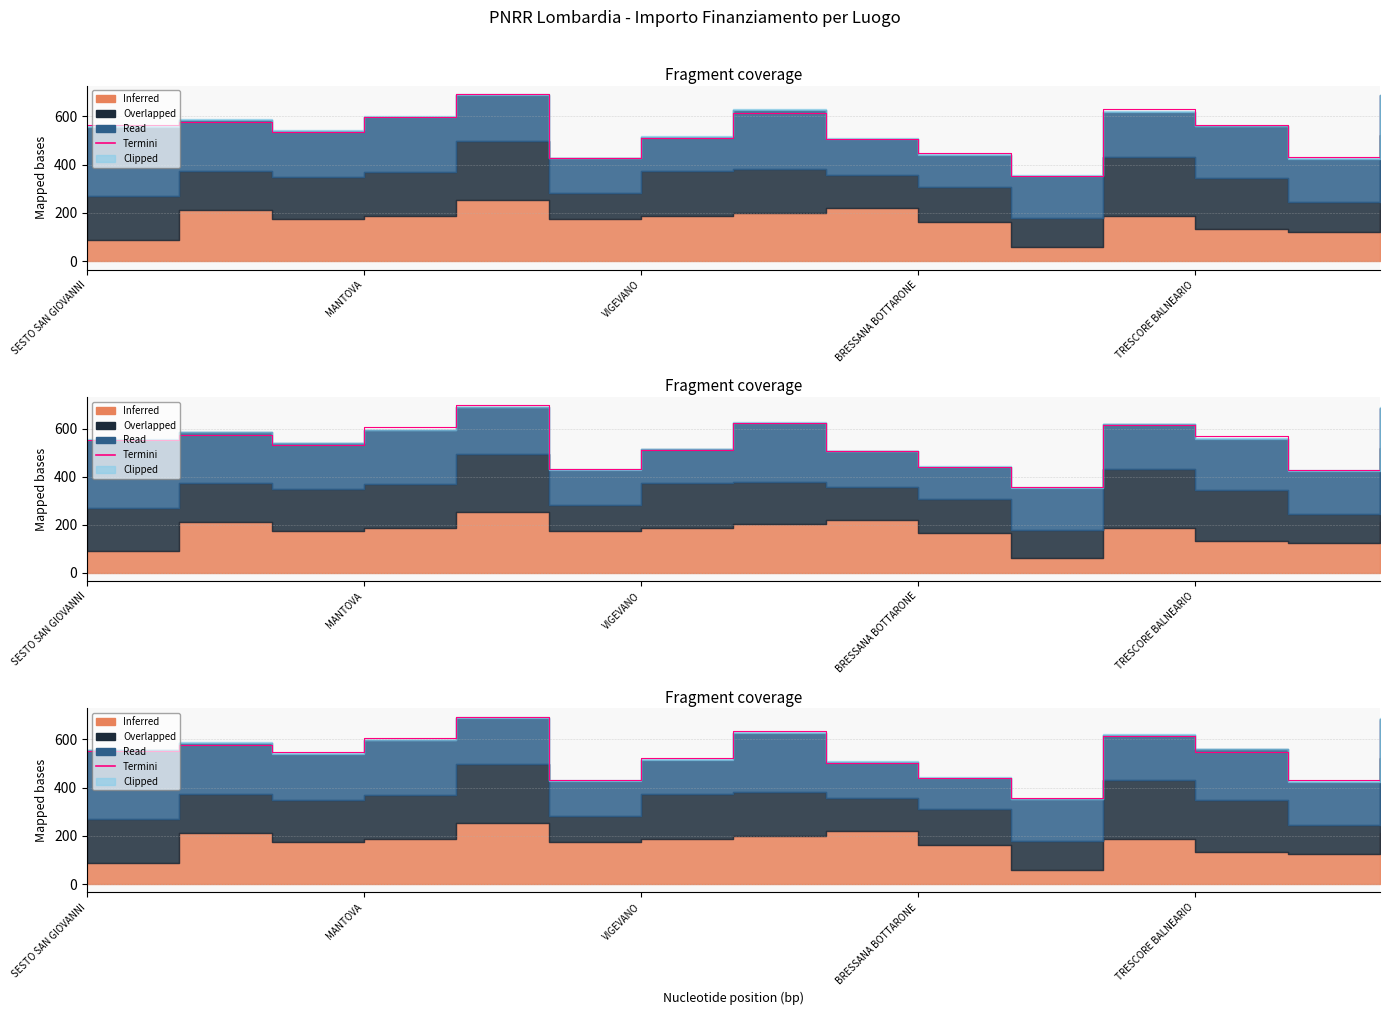

At which label is the value closest to 523?

6